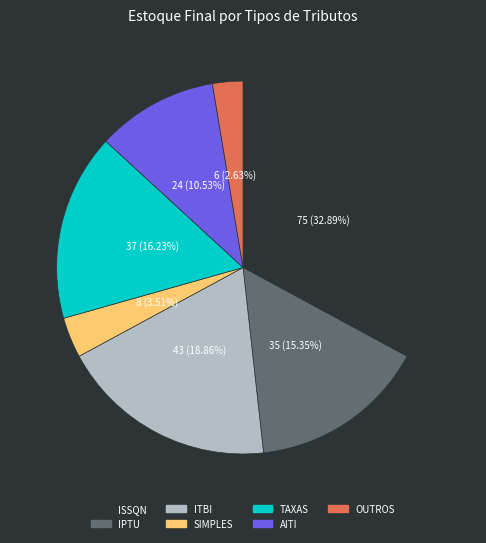

How many slices are in this pie chart?

7